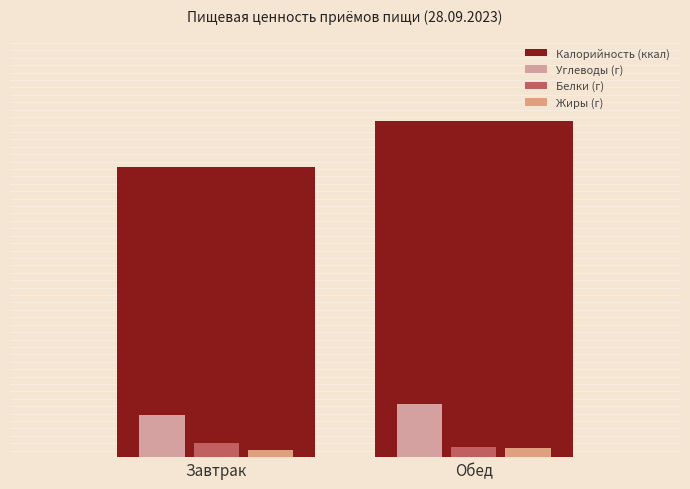

Does the chart contain any negative values?

No